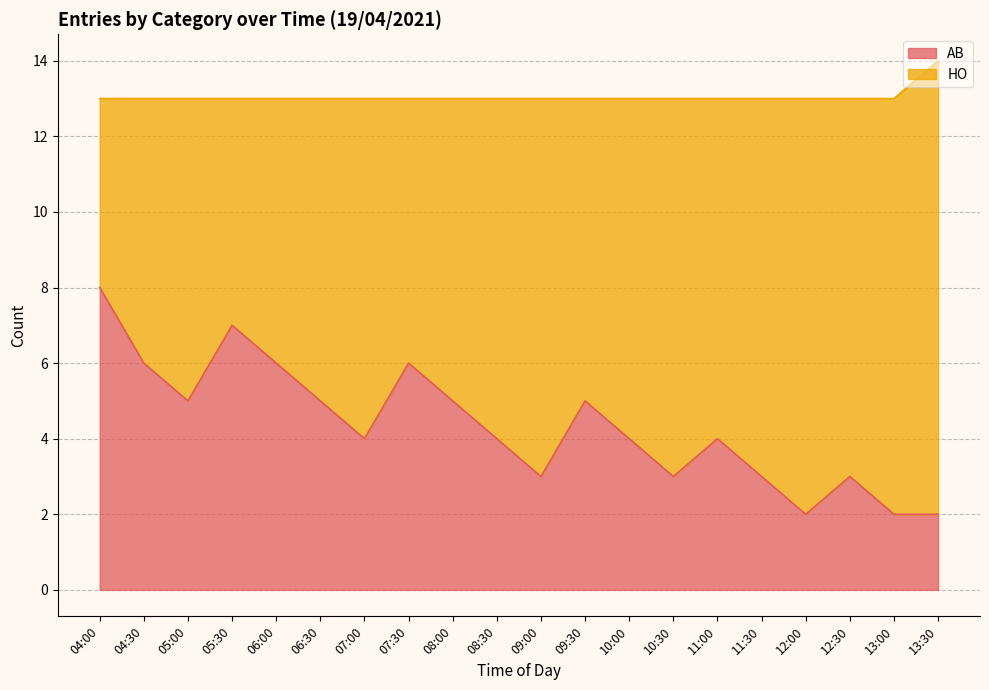

The chart shows a value of 5 at 08:00. True or false?

True